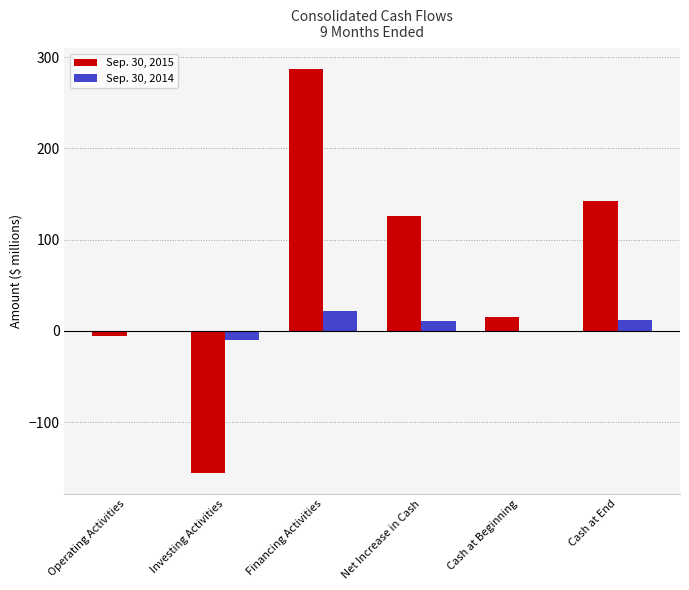

How many data points does each series have?

6